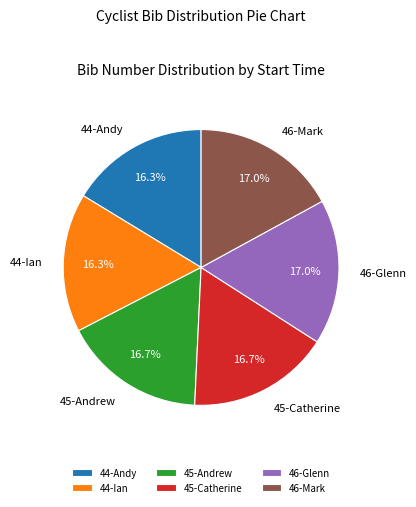

How much of the chart is everything except 46-Glenn?

83.0%